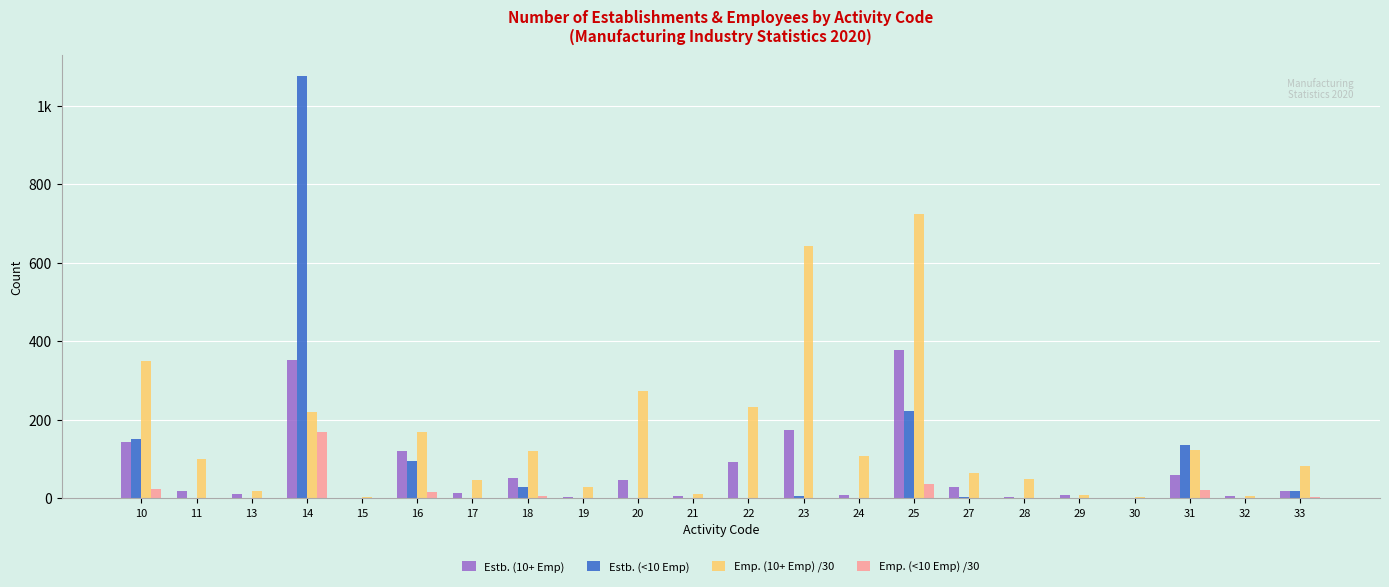

What is the sum of all Emp. (<10 Emp) /30 values?

269.3